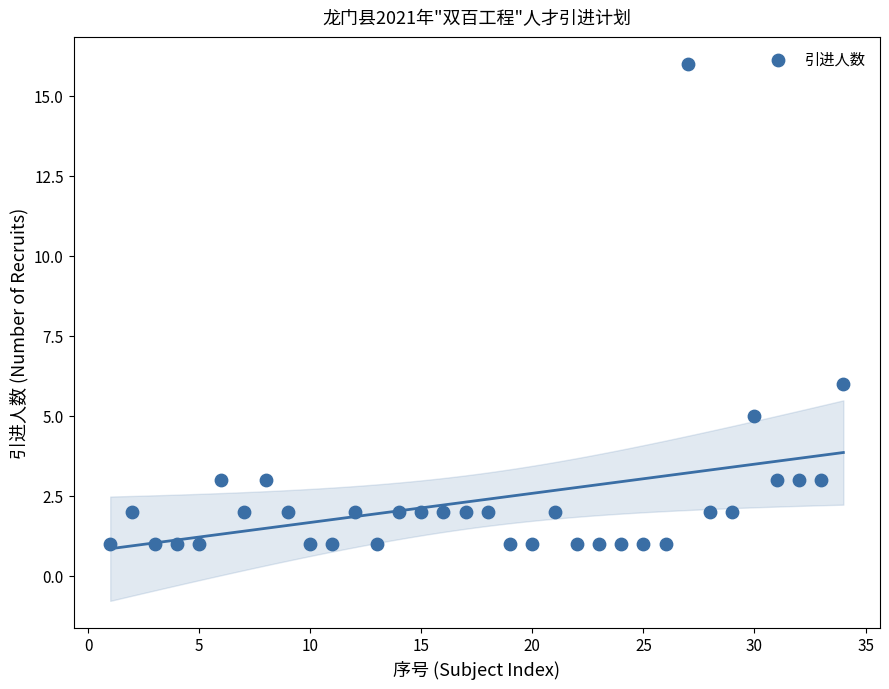

What Y value in the scatter plot is closest to 8?

6